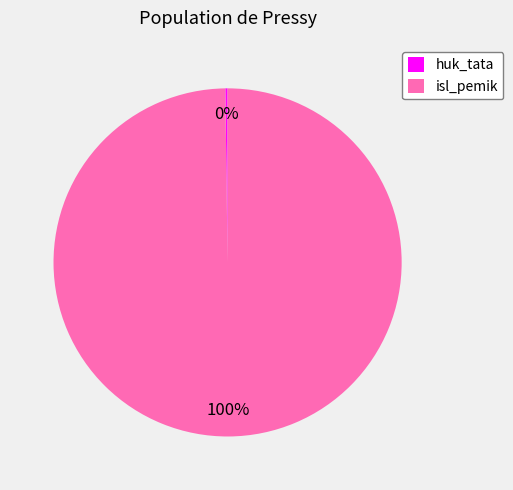

To the nearest percent, what is the difference between the largest and smallest slice percentages?

100%